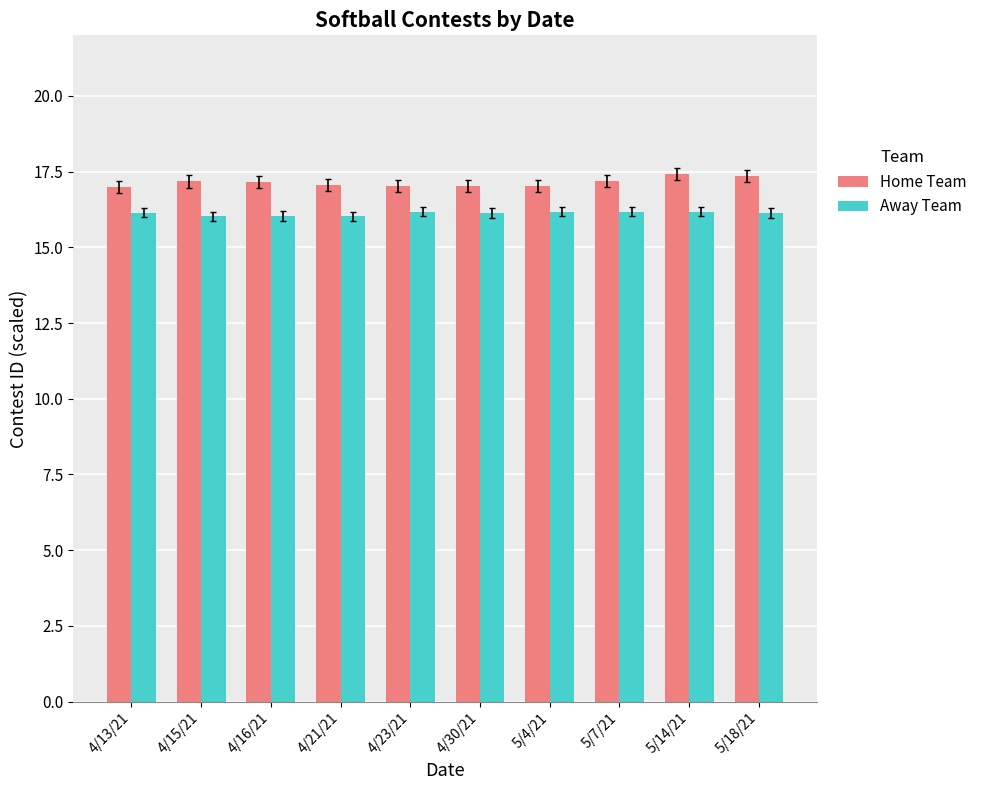

What is the difference between the maximum and second lowest values in the Away Team series?

0.1